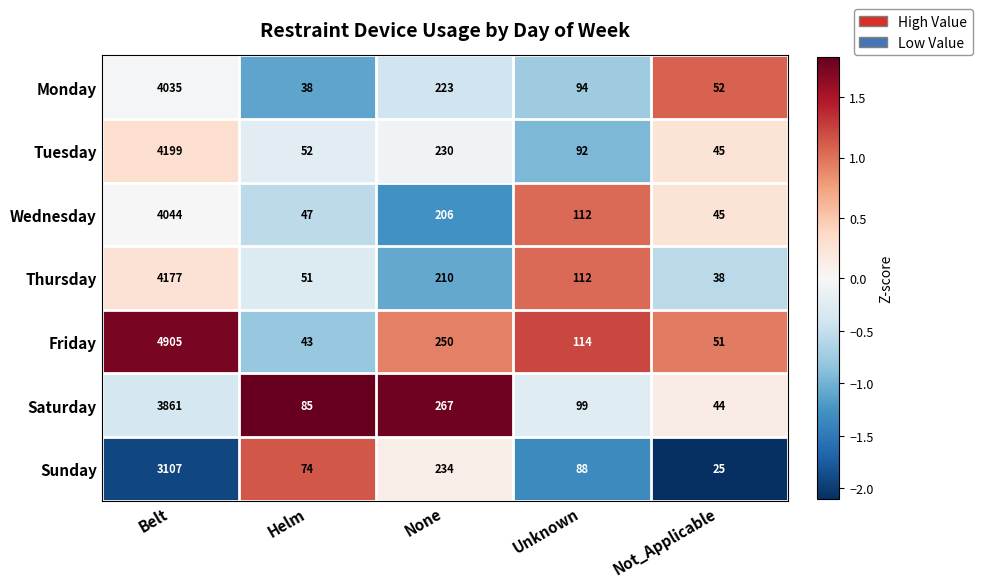

What is the sum of all Tuesday values?

4618